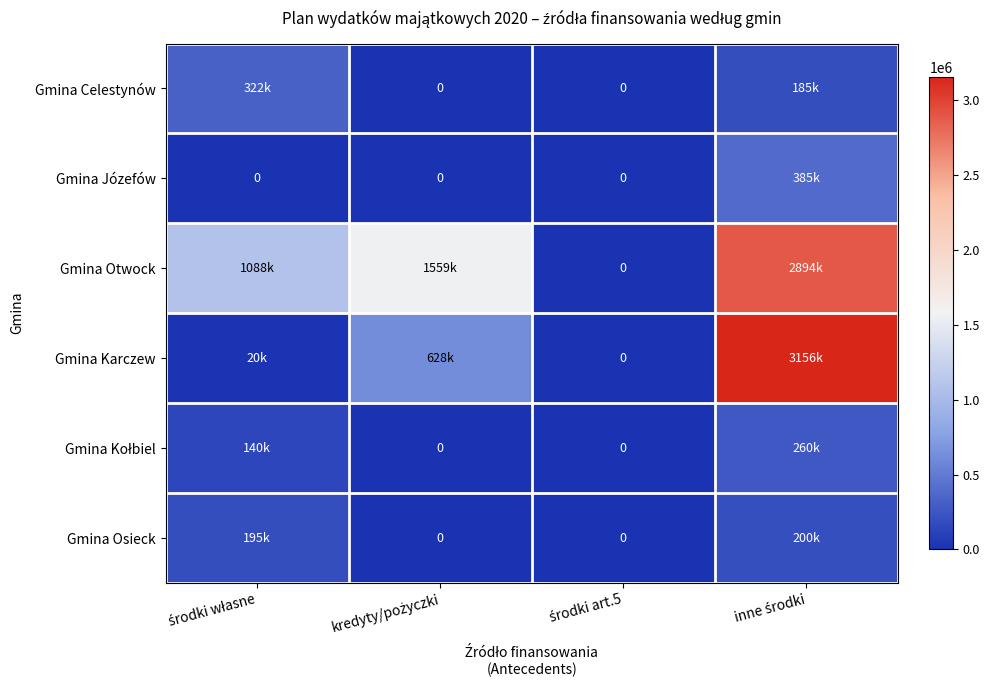

What is the total value across all series at inne środki?

7079613